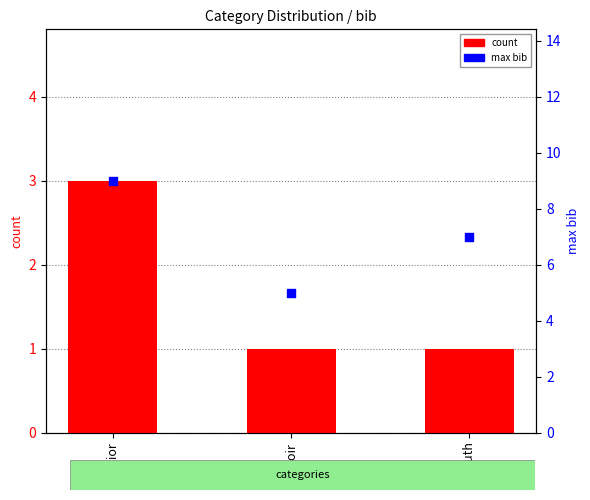

At how many categories does at least one series exceed 8?

1